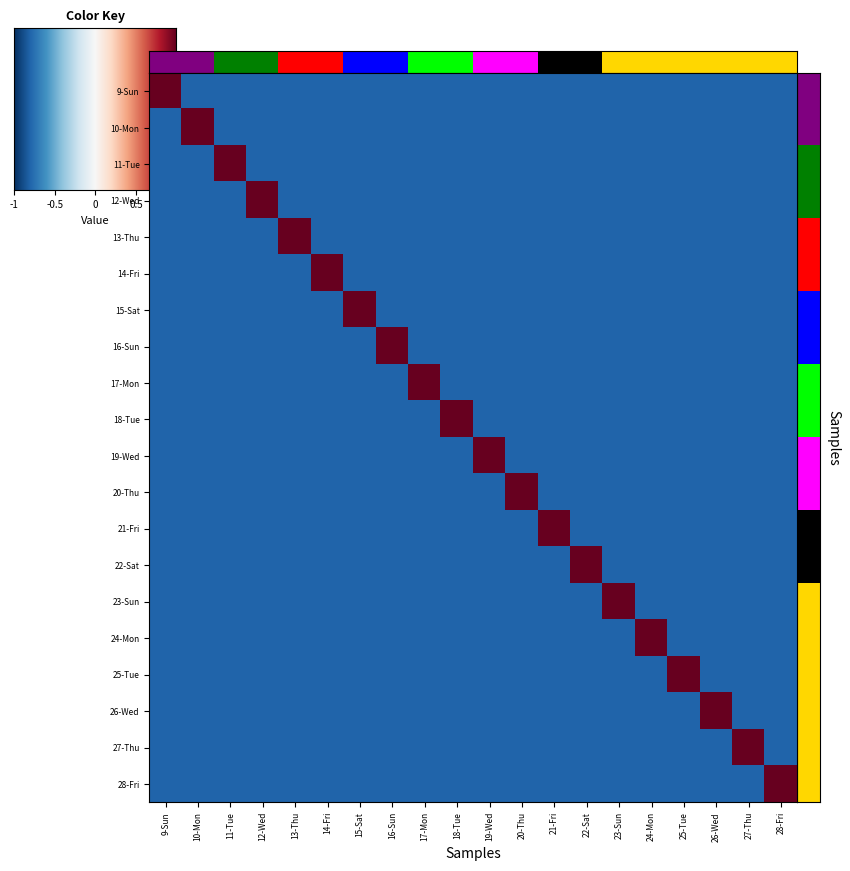

Reading right to left, transcribe all the data shown in this chart.

9-Sun: 28-Fri=-0.8	27-Thu=-0.8	26-Wed=-0.8	25-Tue=-0.8	24-Mon=-0.8	23-Sun=-0.8	22-Sat=-0.8	21-Fri=-0.8	20-Thu=-0.8	19-Wed=-0.8	18-Tue=-0.8	17-Mon=-0.8	16-Sun=-0.8	15-Sat=-0.8	14-Fri=-0.8	13-Thu=-0.8	12-Wed=-0.8	11-Tue=-0.8	10-Mon=-0.8	9-Sun=1.0
10-Mon: 28-Fri=-0.8	27-Thu=-0.8	26-Wed=-0.8	25-Tue=-0.8	24-Mon=-0.8	23-Sun=-0.8	22-Sat=-0.8	21-Fri=-0.8	20-Thu=-0.8	19-Wed=-0.8	18-Tue=-0.8	17-Mon=-0.8	16-Sun=-0.8	15-Sat=-0.8	14-Fri=-0.8	13-Thu=-0.8	12-Wed=-0.8	11-Tue=-0.8	10-Mon=1.0	9-Sun=-0.8
11-Tue: 28-Fri=-0.8	27-Thu=-0.8	26-Wed=-0.8	25-Tue=-0.8	24-Mon=-0.8	23-Sun=-0.8	22-Sat=-0.8	21-Fri=-0.8	20-Thu=-0.8	19-Wed=-0.8	18-Tue=-0.8	17-Mon=-0.8	16-Sun=-0.8	15-Sat=-0.8	14-Fri=-0.8	13-Thu=-0.8	12-Wed=-0.8	11-Tue=1.0	10-Mon=-0.8	9-Sun=-0.8
12-Wed: 28-Fri=-0.8	27-Thu=-0.8	26-Wed=-0.8	25-Tue=-0.8	24-Mon=-0.8	23-Sun=-0.8	22-Sat=-0.8	21-Fri=-0.8	20-Thu=-0.8	19-Wed=-0.8	18-Tue=-0.8	17-Mon=-0.8	16-Sun=-0.8	15-Sat=-0.8	14-Fri=-0.8	13-Thu=-0.8	12-Wed=1.0	11-Tue=-0.8	10-Mon=-0.8	9-Sun=-0.8
13-Thu: 28-Fri=-0.8	27-Thu=-0.8	26-Wed=-0.8	25-Tue=-0.8	24-Mon=-0.8	23-Sun=-0.8	22-Sat=-0.8	21-Fri=-0.8	20-Thu=-0.8	19-Wed=-0.8	18-Tue=-0.8	17-Mon=-0.8	16-Sun=-0.8	15-Sat=-0.8	14-Fri=-0.8	13-Thu=1.0	12-Wed=-0.8	11-Tue=-0.8	10-Mon=-0.8	9-Sun=-0.8
14-Fri: 28-Fri=-0.8	27-Thu=-0.8	26-Wed=-0.8	25-Tue=-0.8	24-Mon=-0.8	23-Sun=-0.8	22-Sat=-0.8	21-Fri=-0.8	20-Thu=-0.8	19-Wed=-0.8	18-Tue=-0.8	17-Mon=-0.8	16-Sun=-0.8	15-Sat=-0.8	14-Fri=1.0	13-Thu=-0.8	12-Wed=-0.8	11-Tue=-0.8	10-Mon=-0.8	9-Sun=-0.8
15-Sat: 28-Fri=-0.8	27-Thu=-0.8	26-Wed=-0.8	25-Tue=-0.8	24-Mon=-0.8	23-Sun=-0.8	22-Sat=-0.8	21-Fri=-0.8	20-Thu=-0.8	19-Wed=-0.8	18-Tue=-0.8	17-Mon=-0.8	16-Sun=-0.8	15-Sat=1.0	14-Fri=-0.8	13-Thu=-0.8	12-Wed=-0.8	11-Tue=-0.8	10-Mon=-0.8	9-Sun=-0.8
16-Sun: 28-Fri=-0.8	27-Thu=-0.8	26-Wed=-0.8	25-Tue=-0.8	24-Mon=-0.8	23-Sun=-0.8	22-Sat=-0.8	21-Fri=-0.8	20-Thu=-0.8	19-Wed=-0.8	18-Tue=-0.8	17-Mon=-0.8	16-Sun=1.0	15-Sat=-0.8	14-Fri=-0.8	13-Thu=-0.8	12-Wed=-0.8	11-Tue=-0.8	10-Mon=-0.8	9-Sun=-0.8
17-Mon: 28-Fri=-0.8	27-Thu=-0.8	26-Wed=-0.8	25-Tue=-0.8	24-Mon=-0.8	23-Sun=-0.8	22-Sat=-0.8	21-Fri=-0.8	20-Thu=-0.8	19-Wed=-0.8	18-Tue=-0.8	17-Mon=1.0	16-Sun=-0.8	15-Sat=-0.8	14-Fri=-0.8	13-Thu=-0.8	12-Wed=-0.8	11-Tue=-0.8	10-Mon=-0.8	9-Sun=-0.8
18-Tue: 28-Fri=-0.8	27-Thu=-0.8	26-Wed=-0.8	25-Tue=-0.8	24-Mon=-0.8	23-Sun=-0.8	22-Sat=-0.8	21-Fri=-0.8	20-Thu=-0.8	19-Wed=-0.8	18-Tue=1.0	17-Mon=-0.8	16-Sun=-0.8	15-Sat=-0.8	14-Fri=-0.8	13-Thu=-0.8	12-Wed=-0.8	11-Tue=-0.8	10-Mon=-0.8	9-Sun=-0.8
19-Wed: 28-Fri=-0.8	27-Thu=-0.8	26-Wed=-0.8	25-Tue=-0.8	24-Mon=-0.8	23-Sun=-0.8	22-Sat=-0.8	21-Fri=-0.8	20-Thu=-0.8	19-Wed=1.0	18-Tue=-0.8	17-Mon=-0.8	16-Sun=-0.8	15-Sat=-0.8	14-Fri=-0.8	13-Thu=-0.8	12-Wed=-0.8	11-Tue=-0.8	10-Mon=-0.8	9-Sun=-0.8
20-Thu: 28-Fri=-0.8	27-Thu=-0.8	26-Wed=-0.8	25-Tue=-0.8	24-Mon=-0.8	23-Sun=-0.8	22-Sat=-0.8	21-Fri=-0.8	20-Thu=1.0	19-Wed=-0.8	18-Tue=-0.8	17-Mon=-0.8	16-Sun=-0.8	15-Sat=-0.8	14-Fri=-0.8	13-Thu=-0.8	12-Wed=-0.8	11-Tue=-0.8	10-Mon=-0.8	9-Sun=-0.8
21-Fri: 28-Fri=-0.8	27-Thu=-0.8	26-Wed=-0.8	25-Tue=-0.8	24-Mon=-0.8	23-Sun=-0.8	22-Sat=-0.8	21-Fri=1.0	20-Thu=-0.8	19-Wed=-0.8	18-Tue=-0.8	17-Mon=-0.8	16-Sun=-0.8	15-Sat=-0.8	14-Fri=-0.8	13-Thu=-0.8	12-Wed=-0.8	11-Tue=-0.8	10-Mon=-0.8	9-Sun=-0.8
22-Sat: 28-Fri=-0.8	27-Thu=-0.8	26-Wed=-0.8	25-Tue=-0.8	24-Mon=-0.8	23-Sun=-0.8	22-Sat=1.0	21-Fri=-0.8	20-Thu=-0.8	19-Wed=-0.8	18-Tue=-0.8	17-Mon=-0.8	16-Sun=-0.8	15-Sat=-0.8	14-Fri=-0.8	13-Thu=-0.8	12-Wed=-0.8	11-Tue=-0.8	10-Mon=-0.8	9-Sun=-0.8
23-Sun: 28-Fri=-0.8	27-Thu=-0.8	26-Wed=-0.8	25-Tue=-0.8	24-Mon=-0.8	23-Sun=1.0	22-Sat=-0.8	21-Fri=-0.8	20-Thu=-0.8	19-Wed=-0.8	18-Tue=-0.8	17-Mon=-0.8	16-Sun=-0.8	15-Sat=-0.8	14-Fri=-0.8	13-Thu=-0.8	12-Wed=-0.8	11-Tue=-0.8	10-Mon=-0.8	9-Sun=-0.8
24-Mon: 28-Fri=-0.8	27-Thu=-0.8	26-Wed=-0.8	25-Tue=-0.8	24-Mon=1.0	23-Sun=-0.8	22-Sat=-0.8	21-Fri=-0.8	20-Thu=-0.8	19-Wed=-0.8	18-Tue=-0.8	17-Mon=-0.8	16-Sun=-0.8	15-Sat=-0.8	14-Fri=-0.8	13-Thu=-0.8	12-Wed=-0.8	11-Tue=-0.8	10-Mon=-0.8	9-Sun=-0.8
25-Tue: 28-Fri=-0.8	27-Thu=-0.8	26-Wed=-0.8	25-Tue=1.0	24-Mon=-0.8	23-Sun=-0.8	22-Sat=-0.8	21-Fri=-0.8	20-Thu=-0.8	19-Wed=-0.8	18-Tue=-0.8	17-Mon=-0.8	16-Sun=-0.8	15-Sat=-0.8	14-Fri=-0.8	13-Thu=-0.8	12-Wed=-0.8	11-Tue=-0.8	10-Mon=-0.8	9-Sun=-0.8
26-Wed: 28-Fri=-0.8	27-Thu=-0.8	26-Wed=1.0	25-Tue=-0.8	24-Mon=-0.8	23-Sun=-0.8	22-Sat=-0.8	21-Fri=-0.8	20-Thu=-0.8	19-Wed=-0.8	18-Tue=-0.8	17-Mon=-0.8	16-Sun=-0.8	15-Sat=-0.8	14-Fri=-0.8	13-Thu=-0.8	12-Wed=-0.8	11-Tue=-0.8	10-Mon=-0.8	9-Sun=-0.8
27-Thu: 28-Fri=-0.8	27-Thu=1.0	26-Wed=-0.8	25-Tue=-0.8	24-Mon=-0.8	23-Sun=-0.8	22-Sat=-0.8	21-Fri=-0.8	20-Thu=-0.8	19-Wed=-0.8	18-Tue=-0.8	17-Mon=-0.8	16-Sun=-0.8	15-Sat=-0.8	14-Fri=-0.8	13-Thu=-0.8	12-Wed=-0.8	11-Tue=-0.8	10-Mon=-0.8	9-Sun=-0.8
28-Fri: 28-Fri=1.0	27-Thu=-0.8	26-Wed=-0.8	25-Tue=-0.8	24-Mon=-0.8	23-Sun=-0.8	22-Sat=-0.8	21-Fri=-0.8	20-Thu=-0.8	19-Wed=-0.8	18-Tue=-0.8	17-Mon=-0.8	16-Sun=-0.8	15-Sat=-0.8	14-Fri=-0.8	13-Thu=-0.8	12-Wed=-0.8	11-Tue=-0.8	10-Mon=-0.8	9-Sun=-0.8